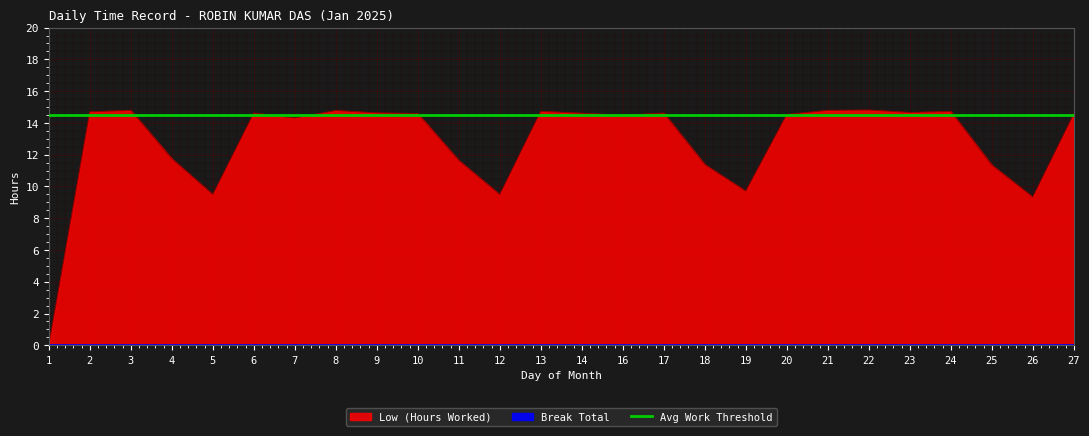

List the labels in order of value, smallest first.

1, 26, 5, 12, 19, 25, 18, 11, 4, 7, 16, 20, 27, 10, 14, 6, 17, 9, 23, 2, 24, 13, 8, 3, 21, 22